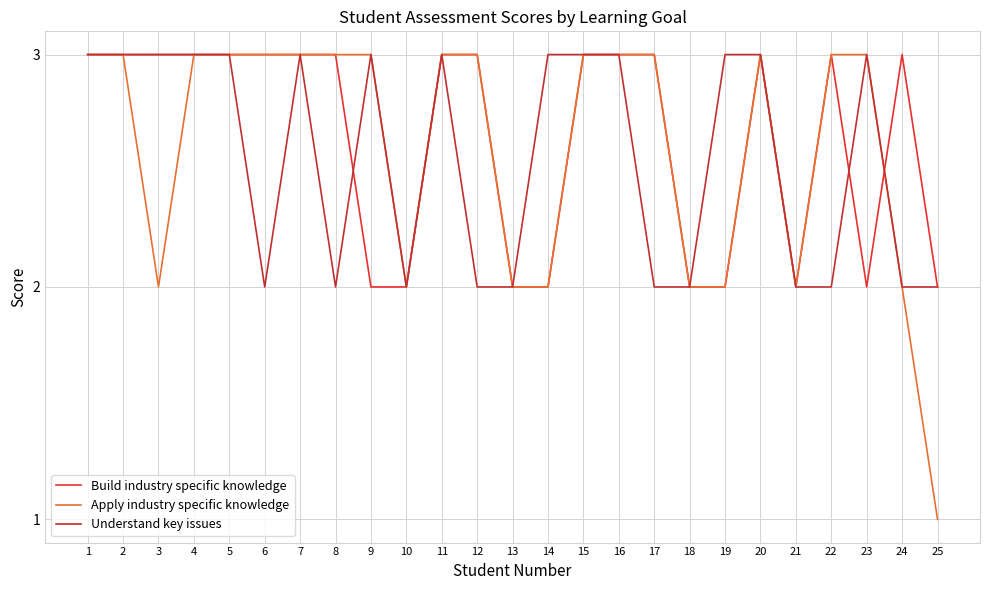

Does the chart display data point markers on the line(s)?

No